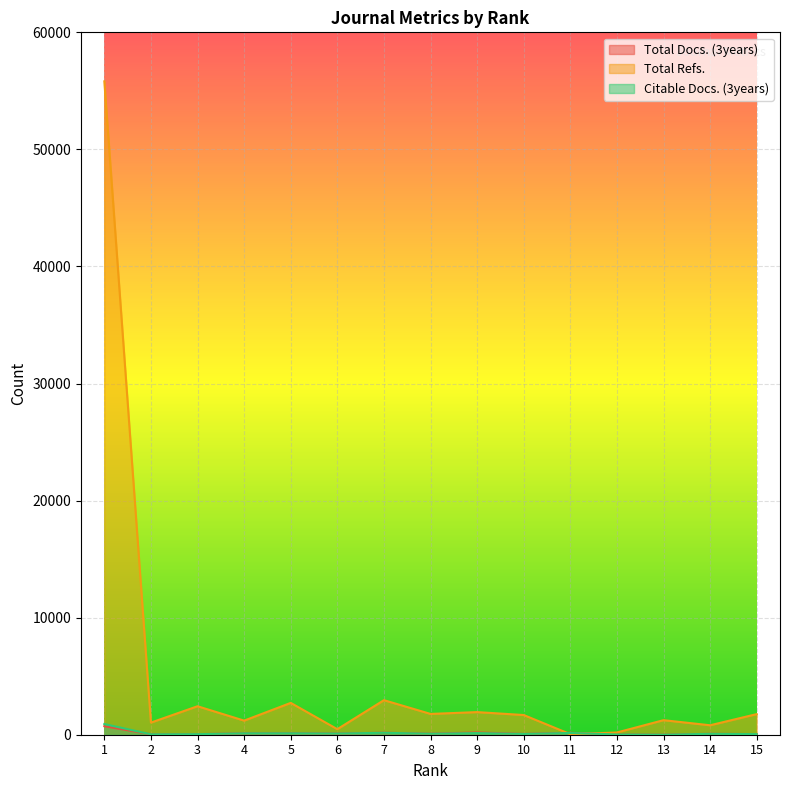

What is the average value of the Total Docs. (3years) series?

134